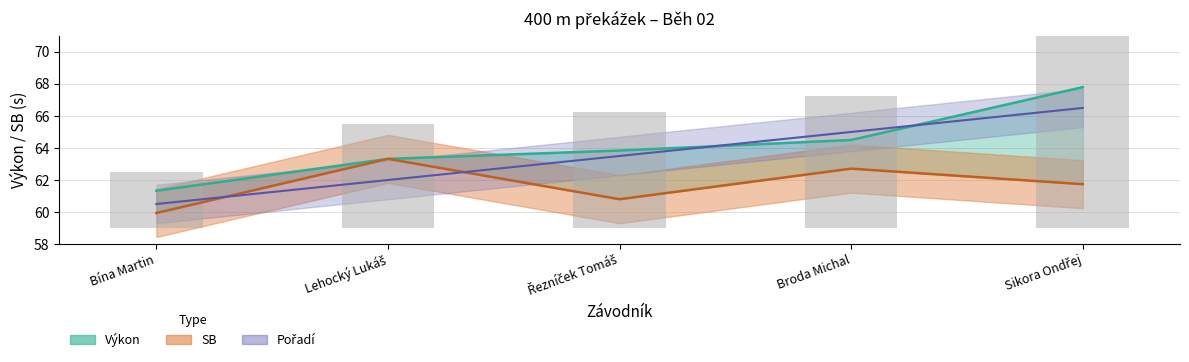

At which label is Pořadí closest to 63?

Řezníček Tomáš